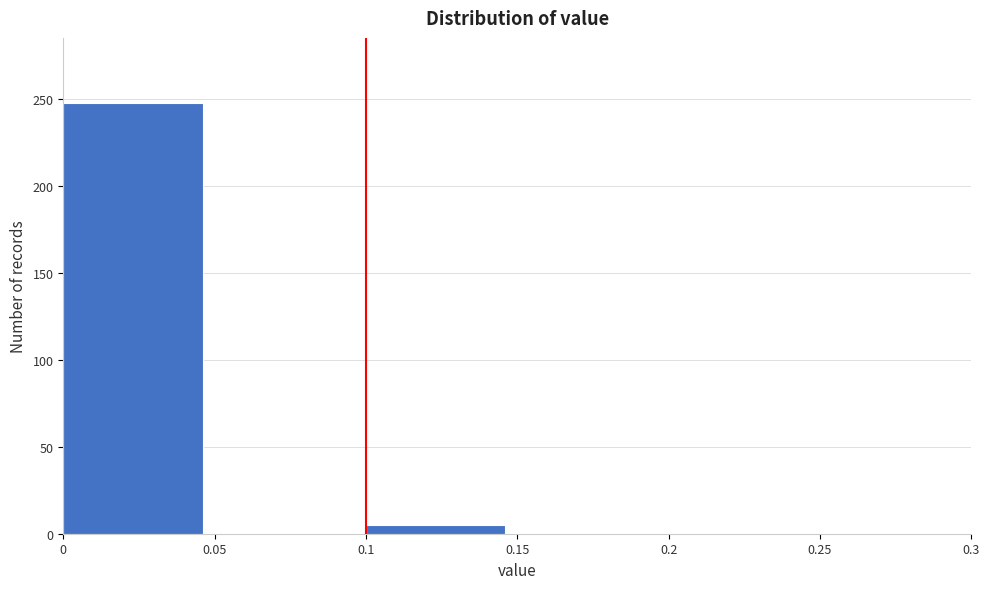

Reading left to right, list every bar in this chart as the range it spans on the x-axis followed by its height. The values are not printed on the chart, so give them approximately, as read against the axis.

0 to 0.05: 250
0.05 to 0.1: 0
0.1 to 0.15: 5
0.15 to 0.2: 0
0.2 to 0.25: 0
0.25 to 0.3: 0